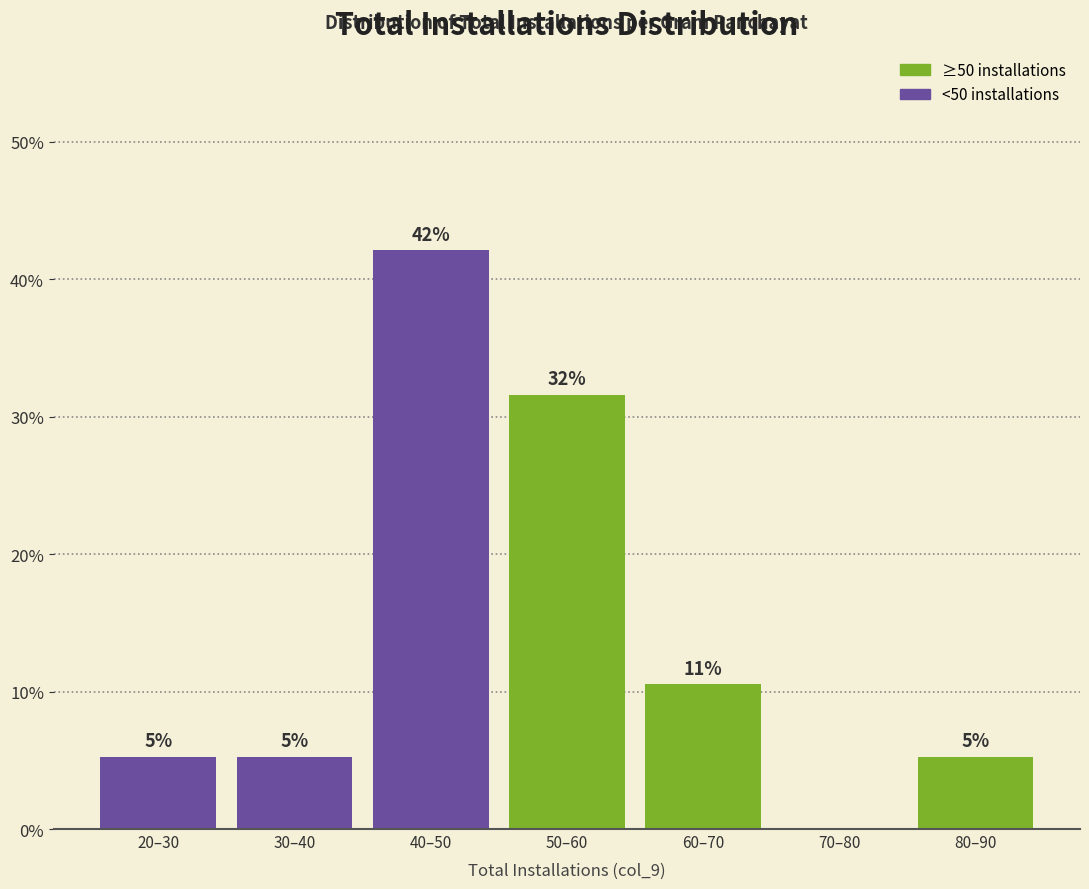

Are the bars horizontal?

No